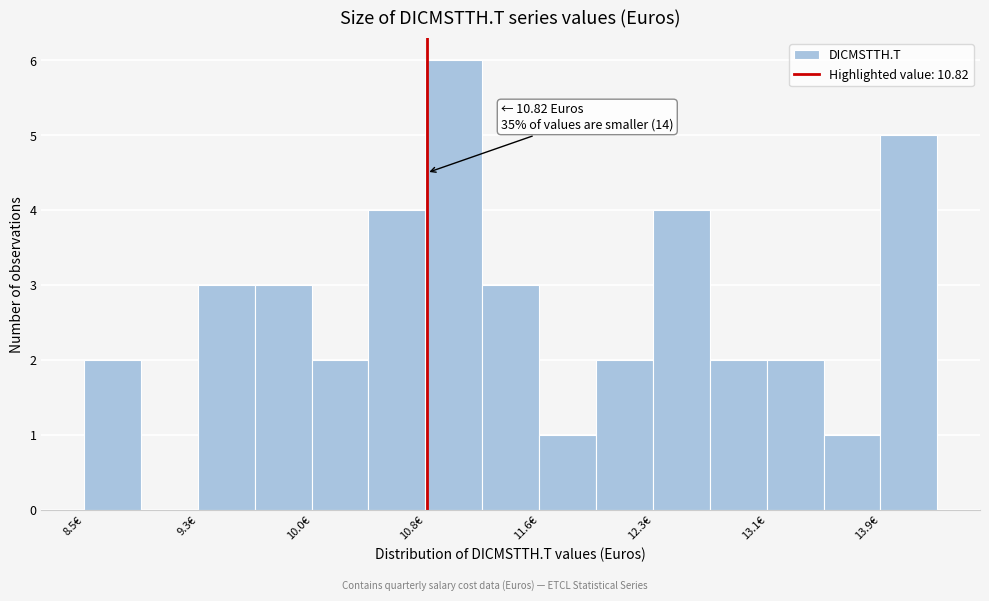

Read against the x-axis, roughly where is the centre of the tallest bar?

11.0